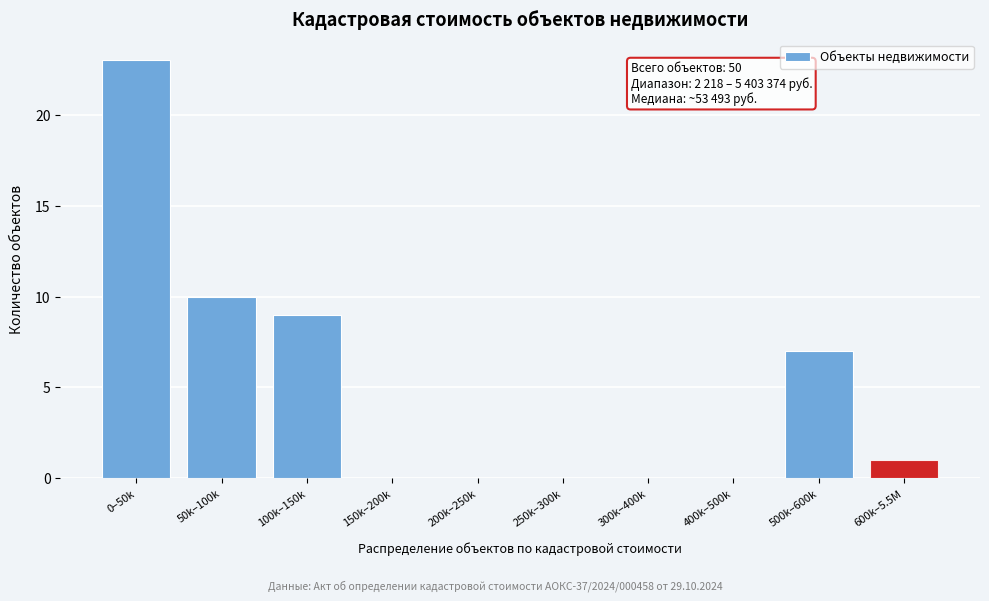

Reading right to left, transcribe all the data shown in this chart.

600k–5.5M=1	500k–600k=7	400k–500k=0	300k–400k=0	250k–300k=0	200k–250k=0	150k–200k=0	100k–150k=9	50k–100k=10	0–50k=23